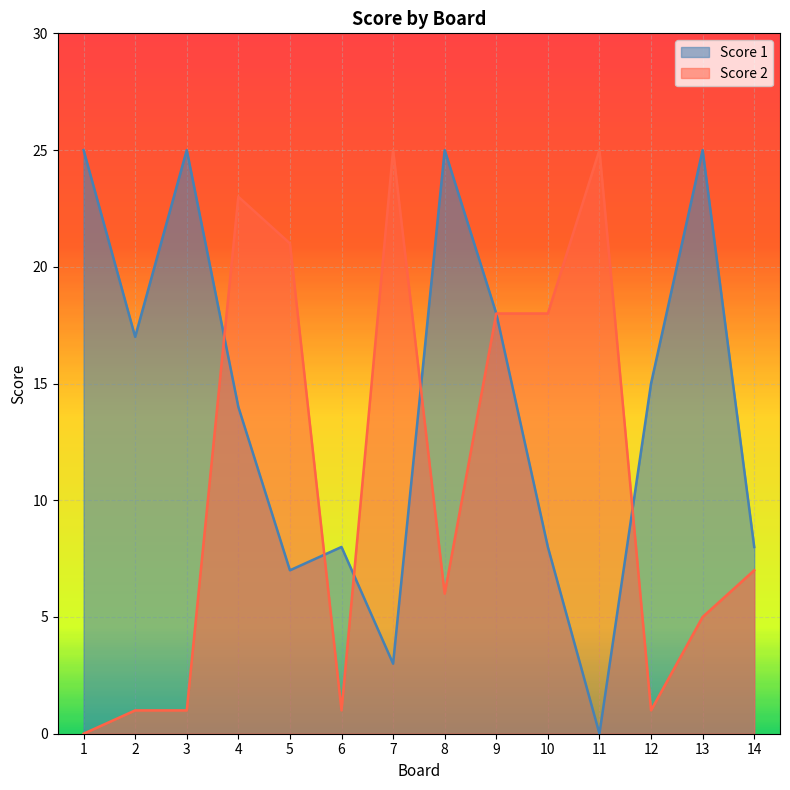

At which category does Score 2 reach its first local peak?

4